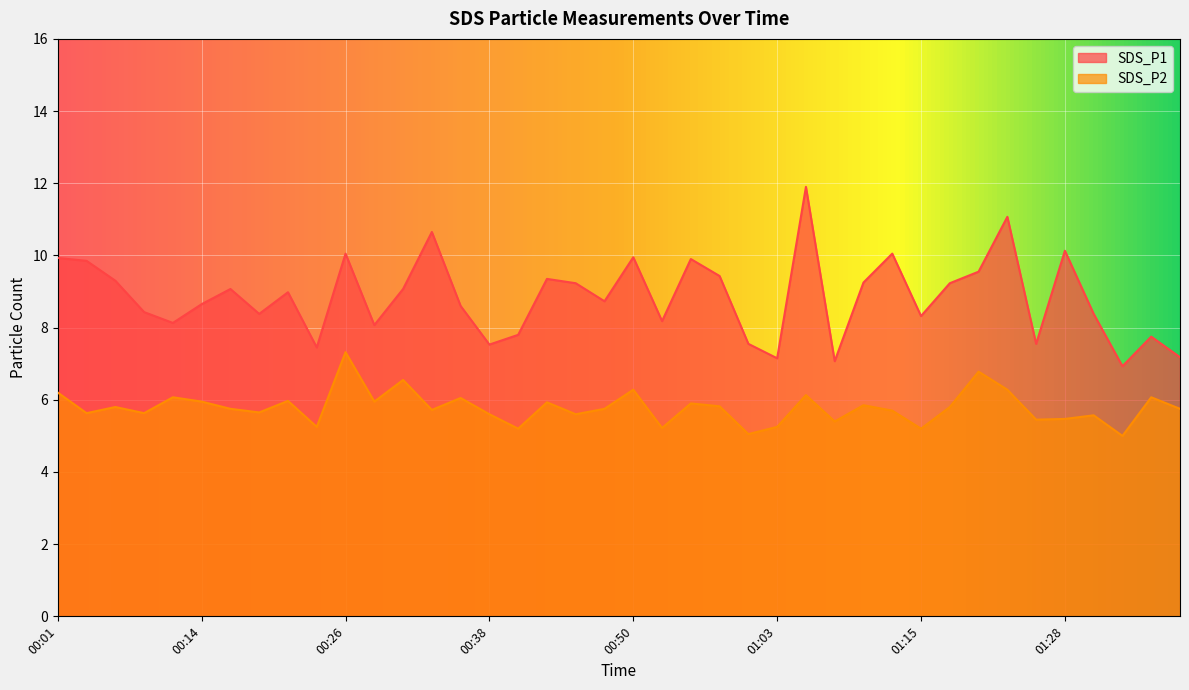

Which series has the largest range (max minus min)?

SDS_P1